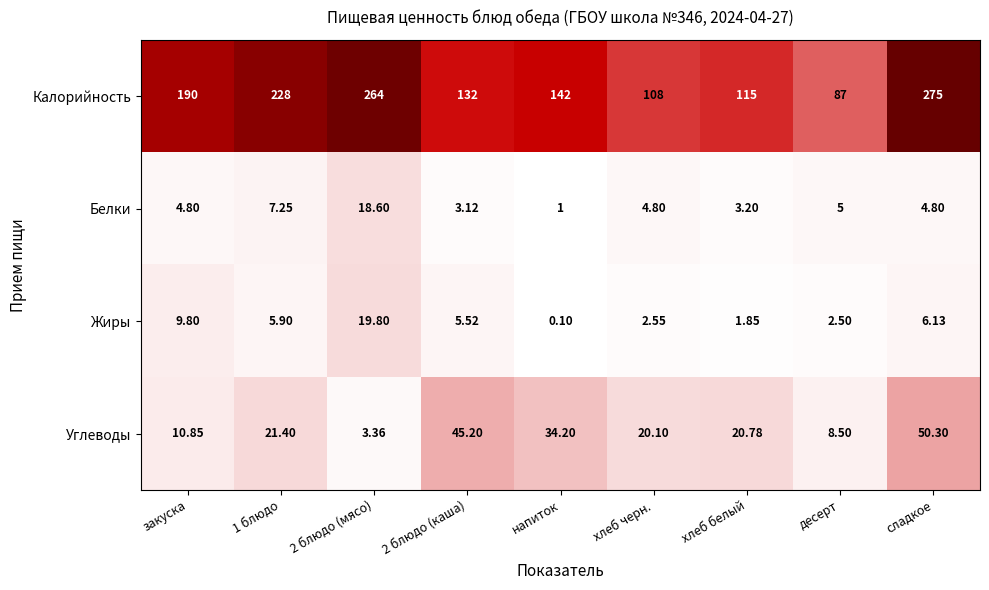

Which label corresponds to the smallest value in the chart?

напиток